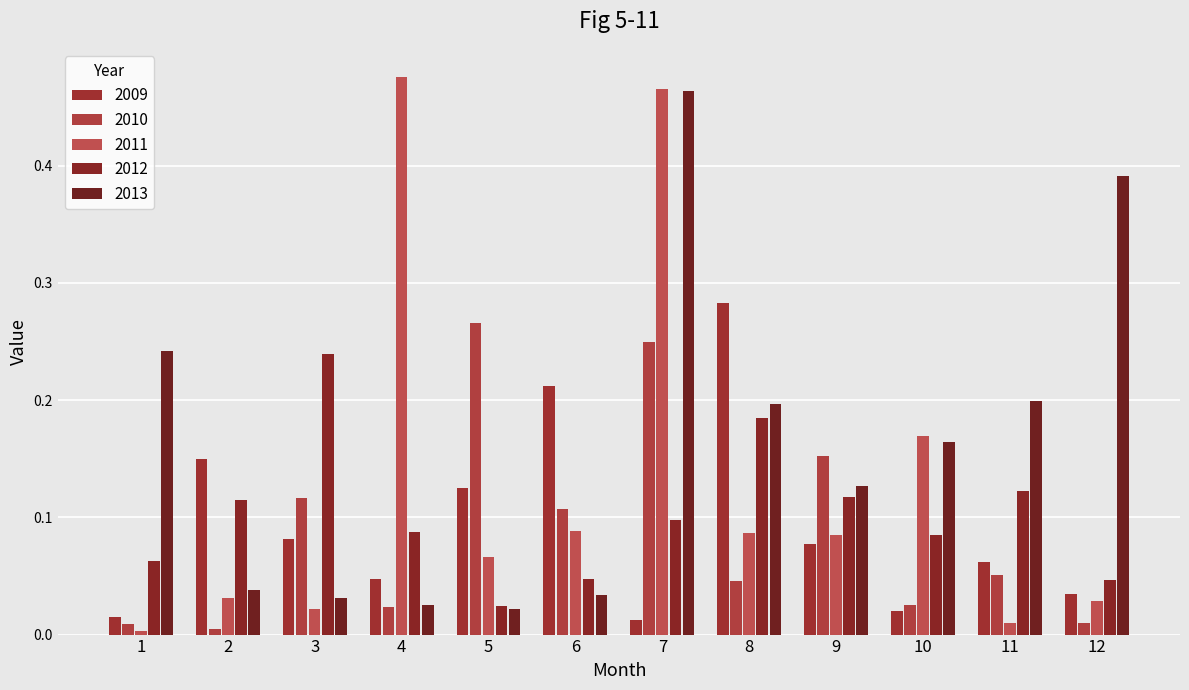

Which series changed the most between 1 and 12?

2013